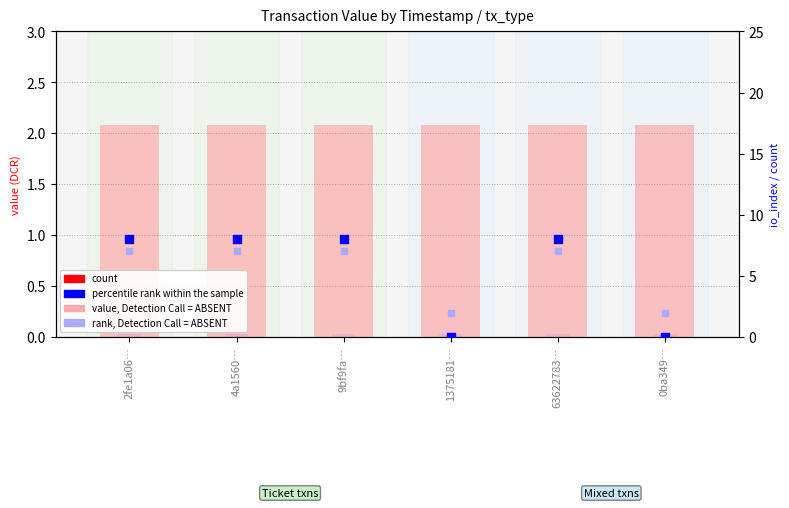

Is the value of percentile rank within the sample at 1375181… greater than the value of value (low) at 1375181…?

No